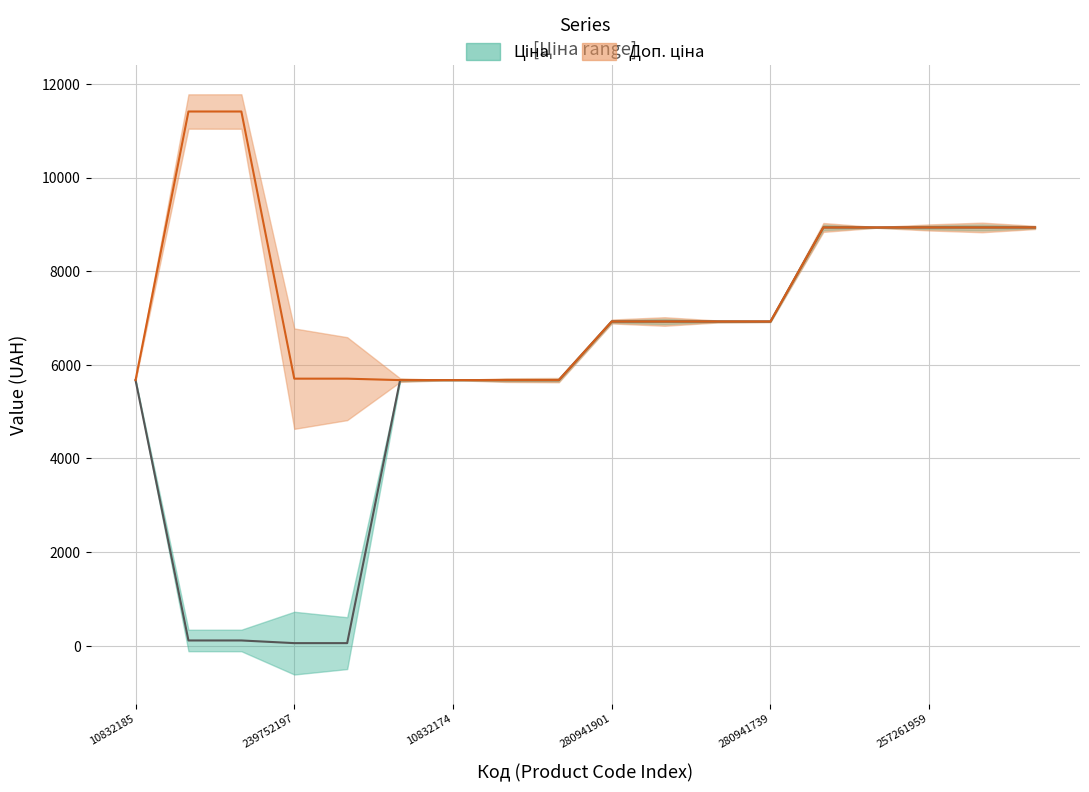

True or false: Доп. ціна and Ціна cross at least once.

False